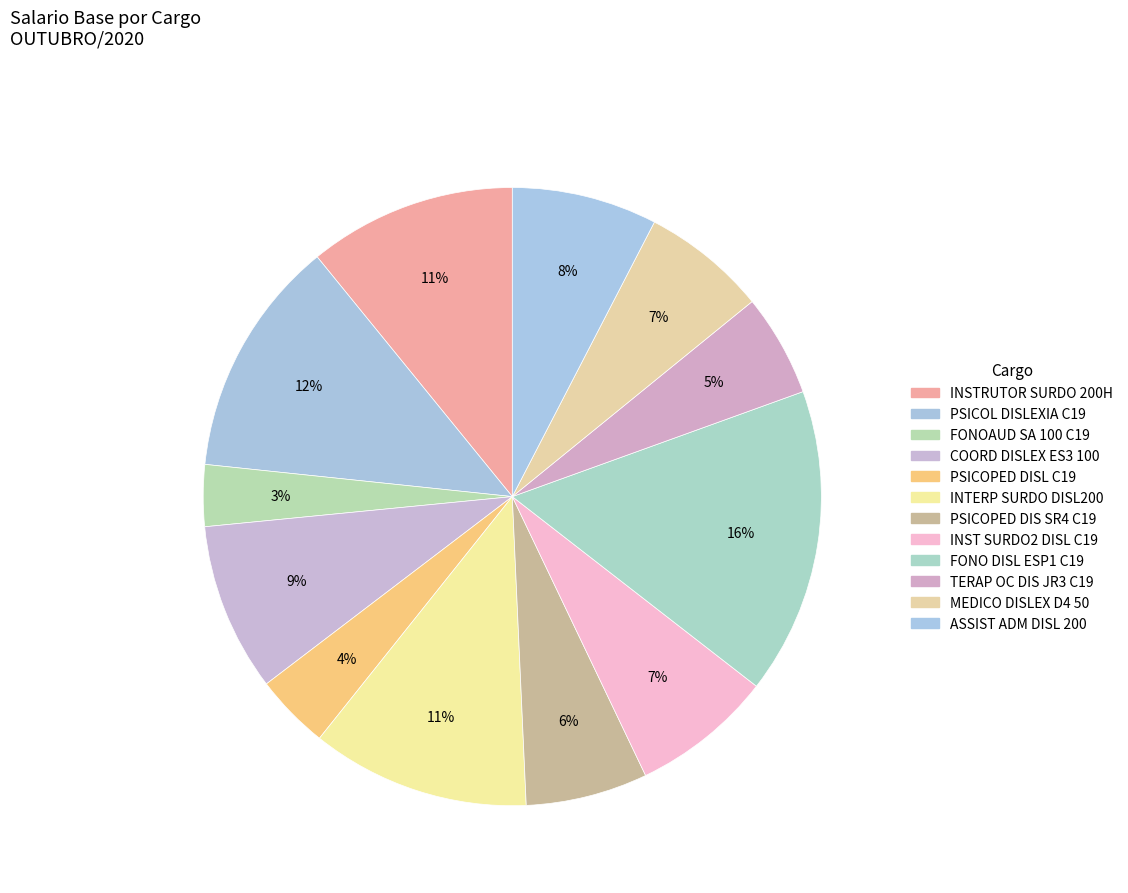

How many slices are in this pie chart?

12